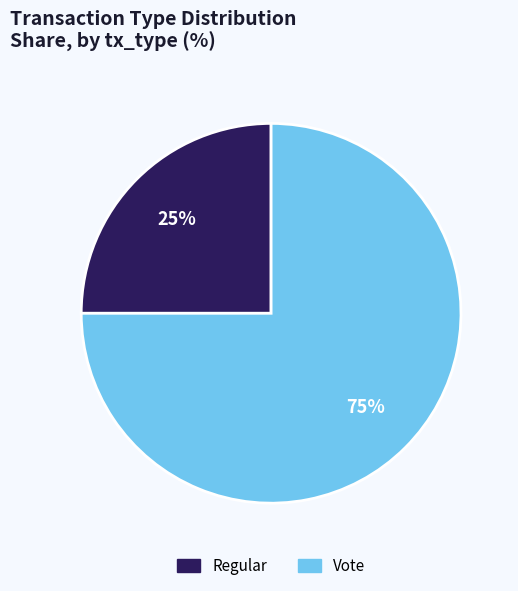

Rank the categories by value from highest to lowest.

Vote, Regular